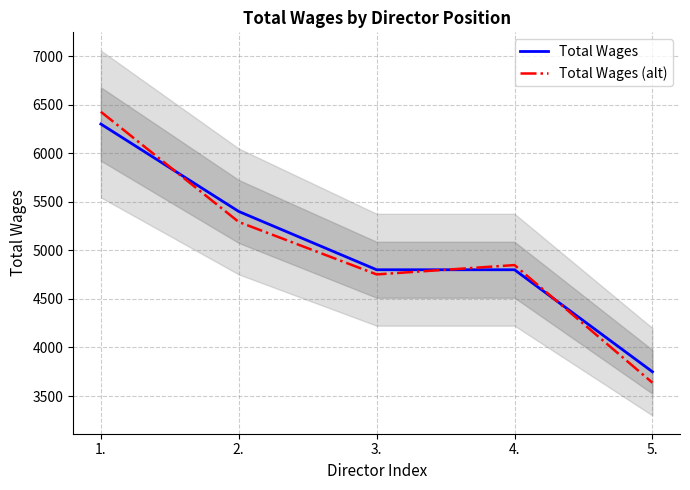

How many values in the Total Wages (alt) series are below 4848?

2